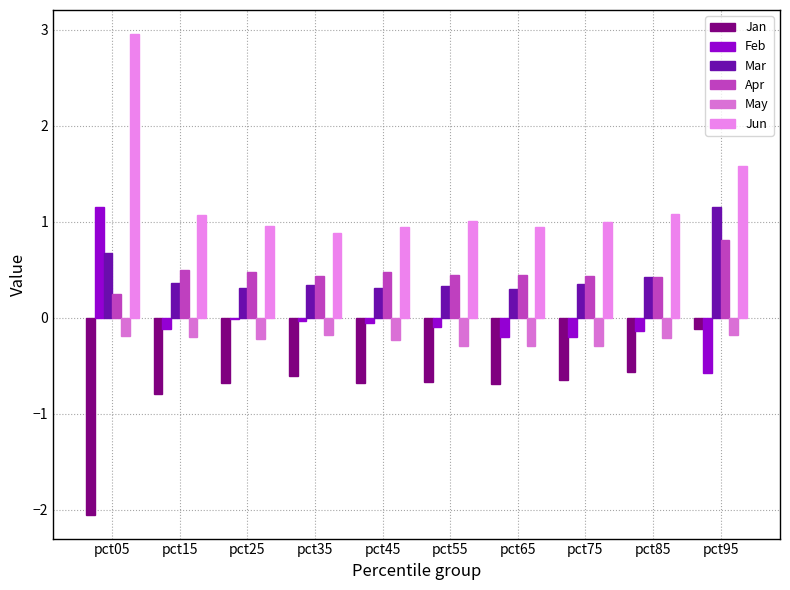

What is the difference between the second highest and minimum values in the Feb series?

0.6